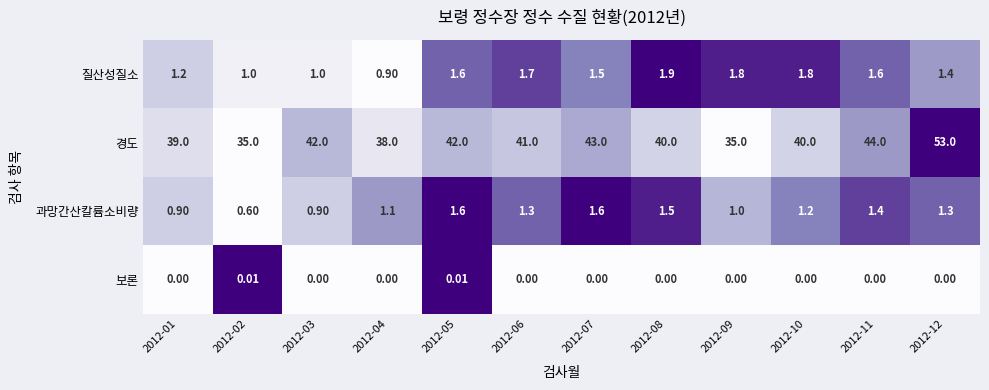

Which series has the widest spread of values?

경도